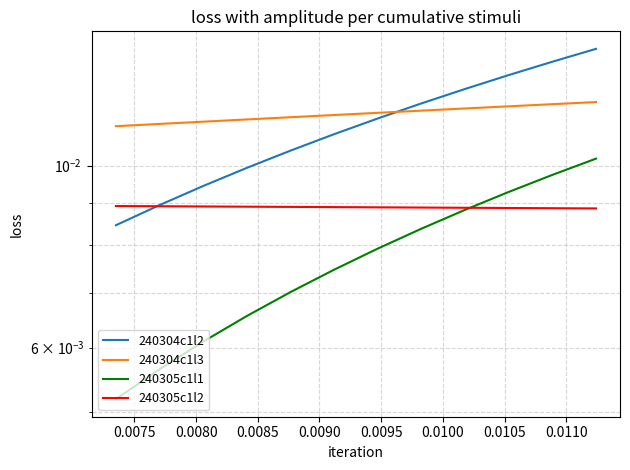

Which series has the widest spread of values?

240304c1l2